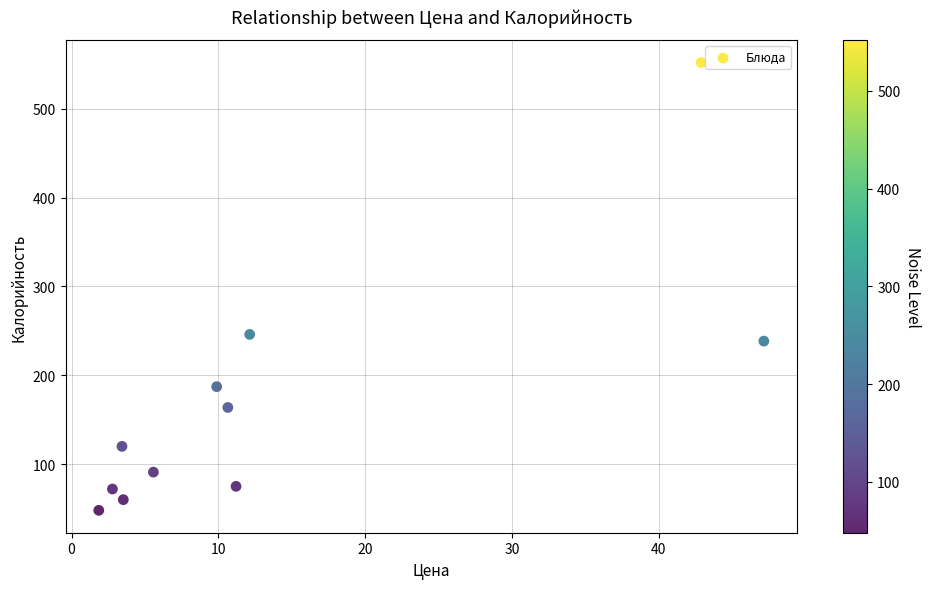

What is the range of X values (max minus min)?

45.3